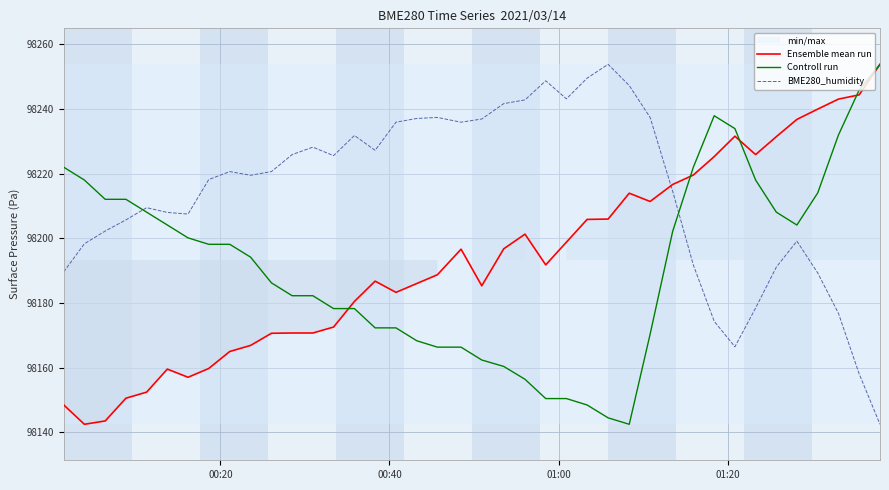

What is the lowest value of the Controll run series?

98142.5